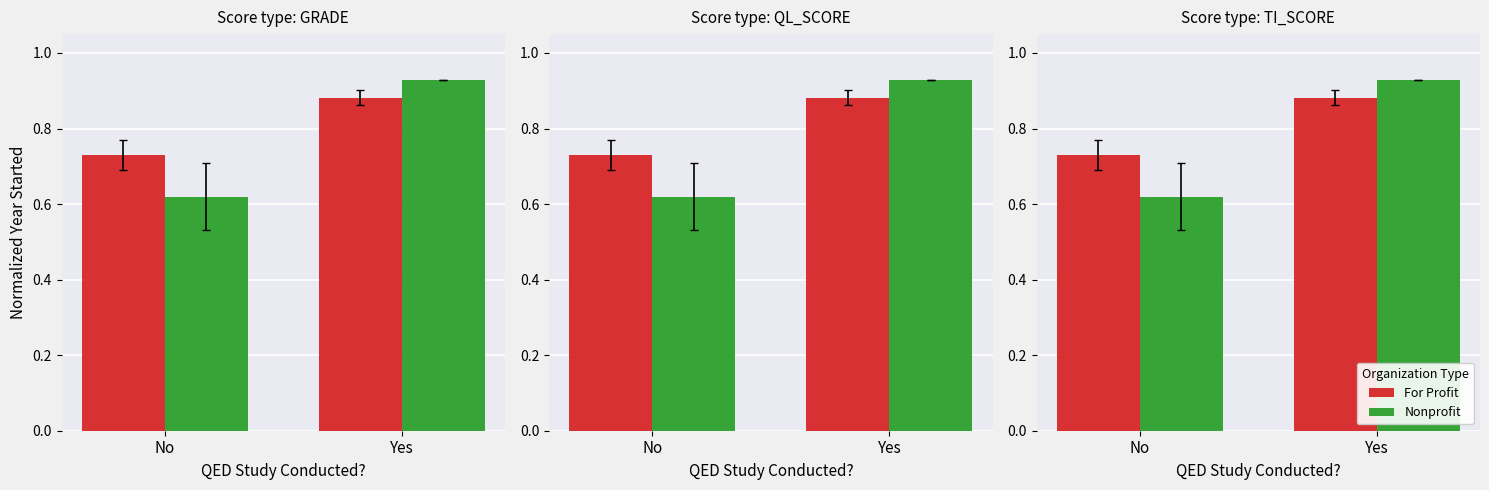

List the series in order of their overall mean, lowest first.

Nonprofit, For Profit